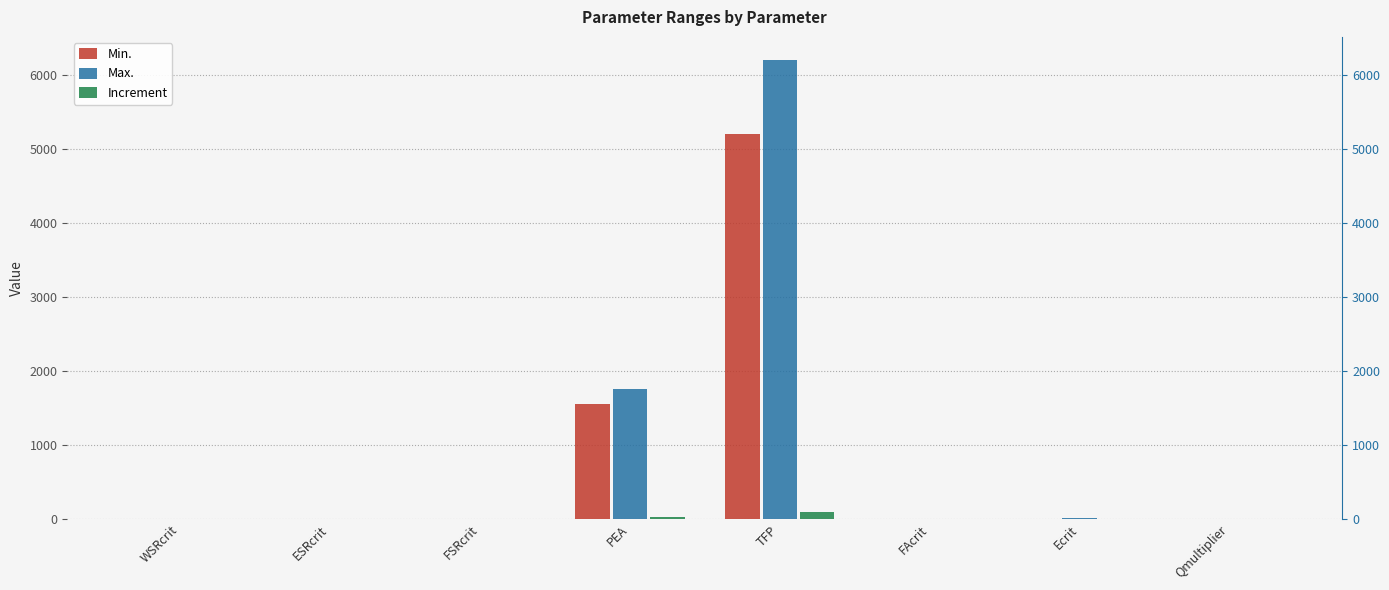

Which category has the lowest value in the Min. series?

WSRcrit